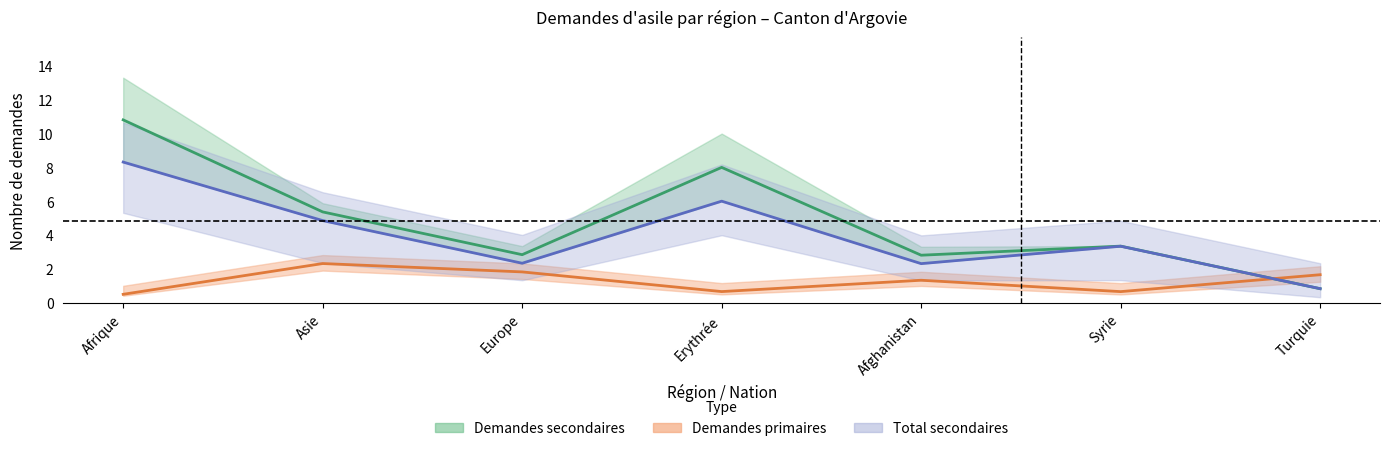

At which category is the sum across all series the highest?

Afrique